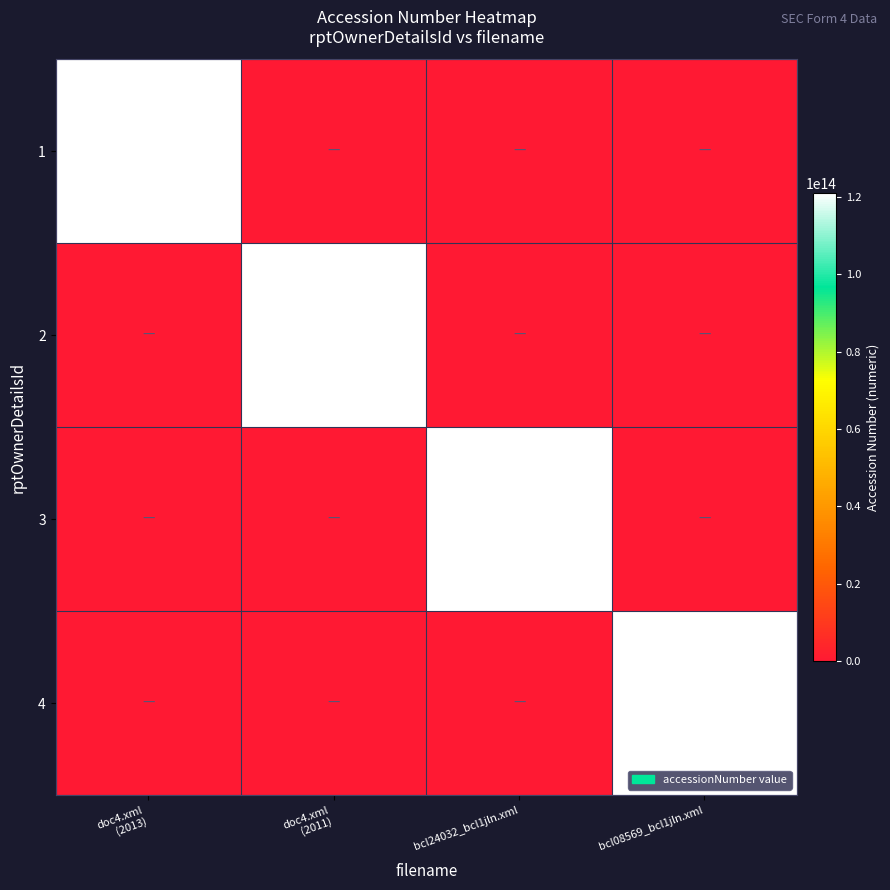

Between doc4.xml
(2011) and doc4.xml
(2013), which is larger?

doc4.xml
(2013)